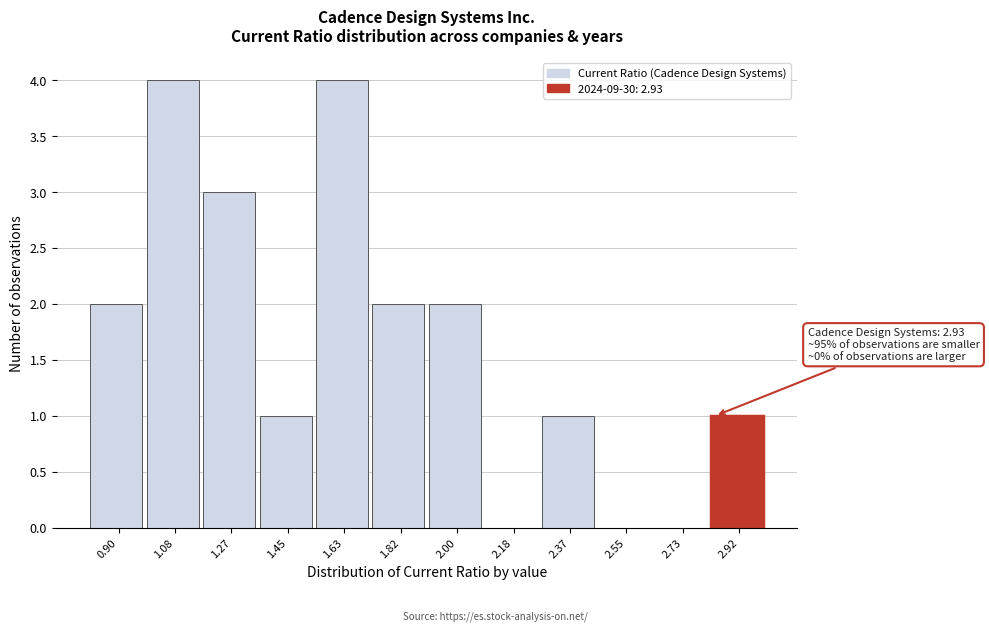

Reading left to right, list all the values displayed in this chart.

0.90=2	1.08=4	1.27=3	1.45=1	1.63=4	1.82=2	2.00=2	2.18=0	2.37=1	2.55=0	2.73=0	2.92=1